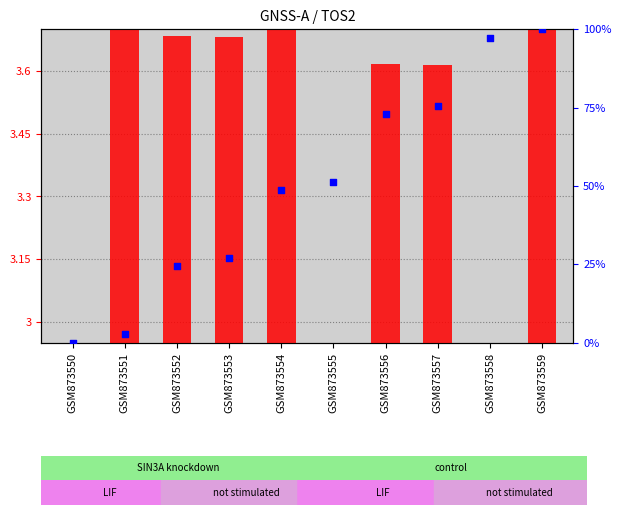

At how many categories does at least one series exceed 79?

2